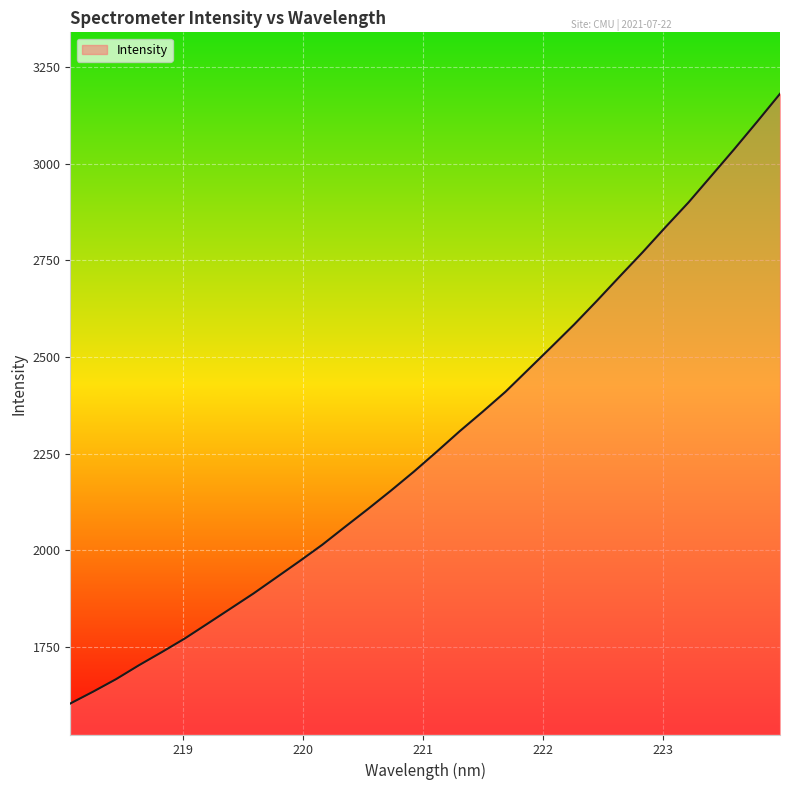

What is the difference between the maximum and minimum values?

1577.6